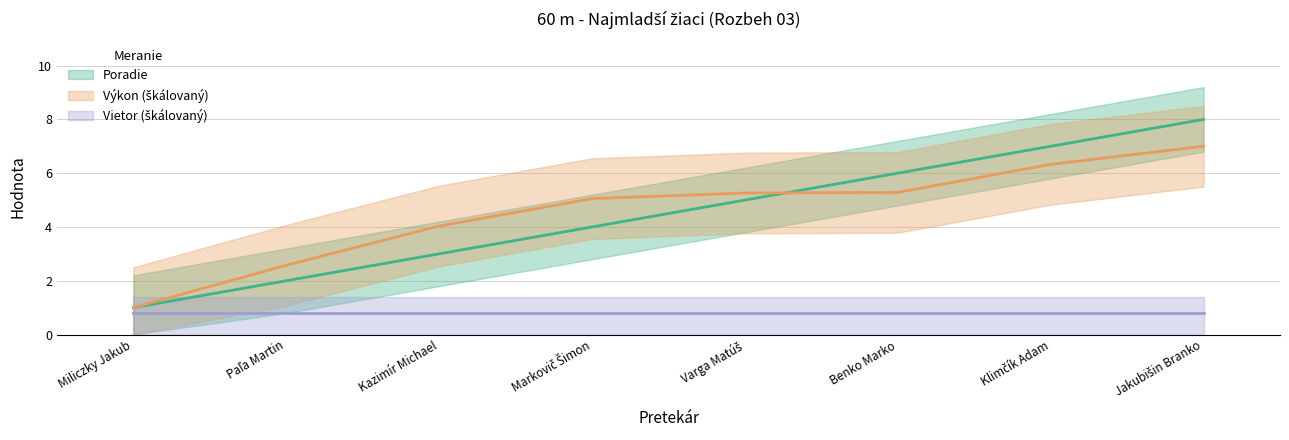

At how many categories does at least one series exceed 5?

5